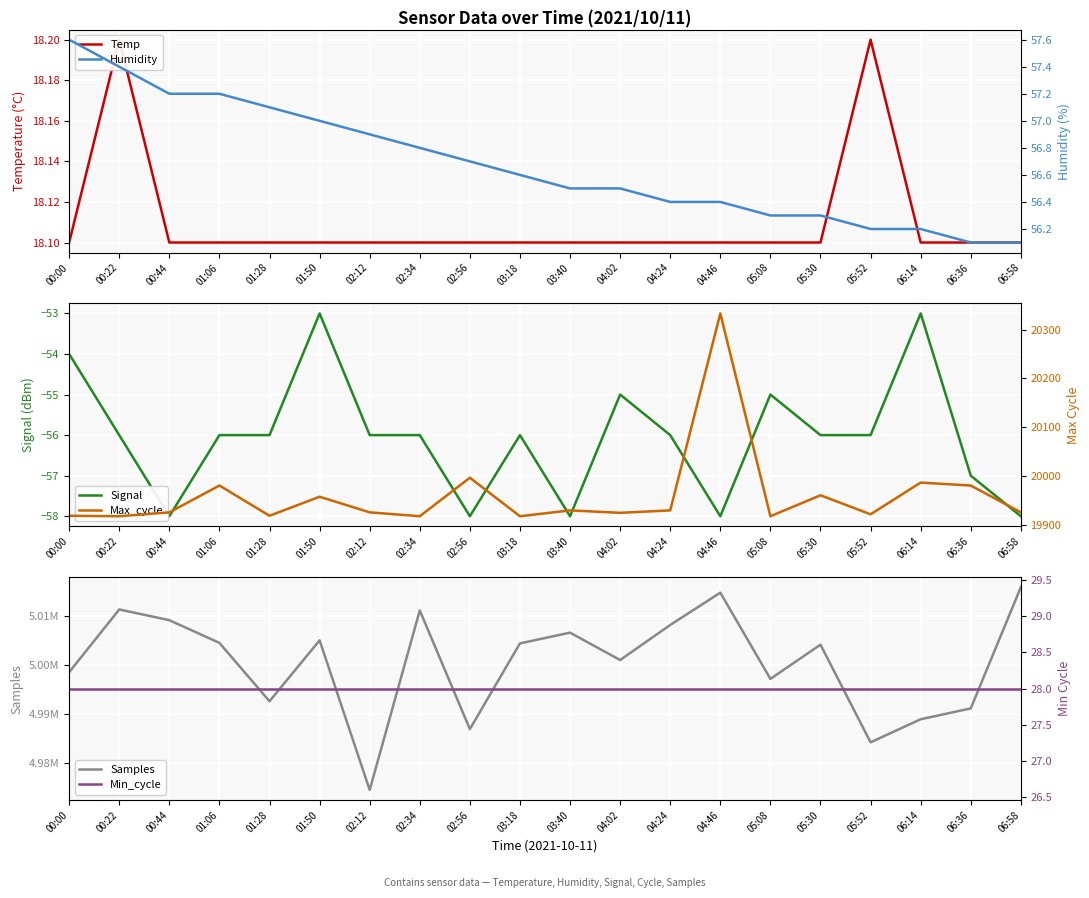

Is it true that Max_cycle equals 27900.5 at 03:18?

False